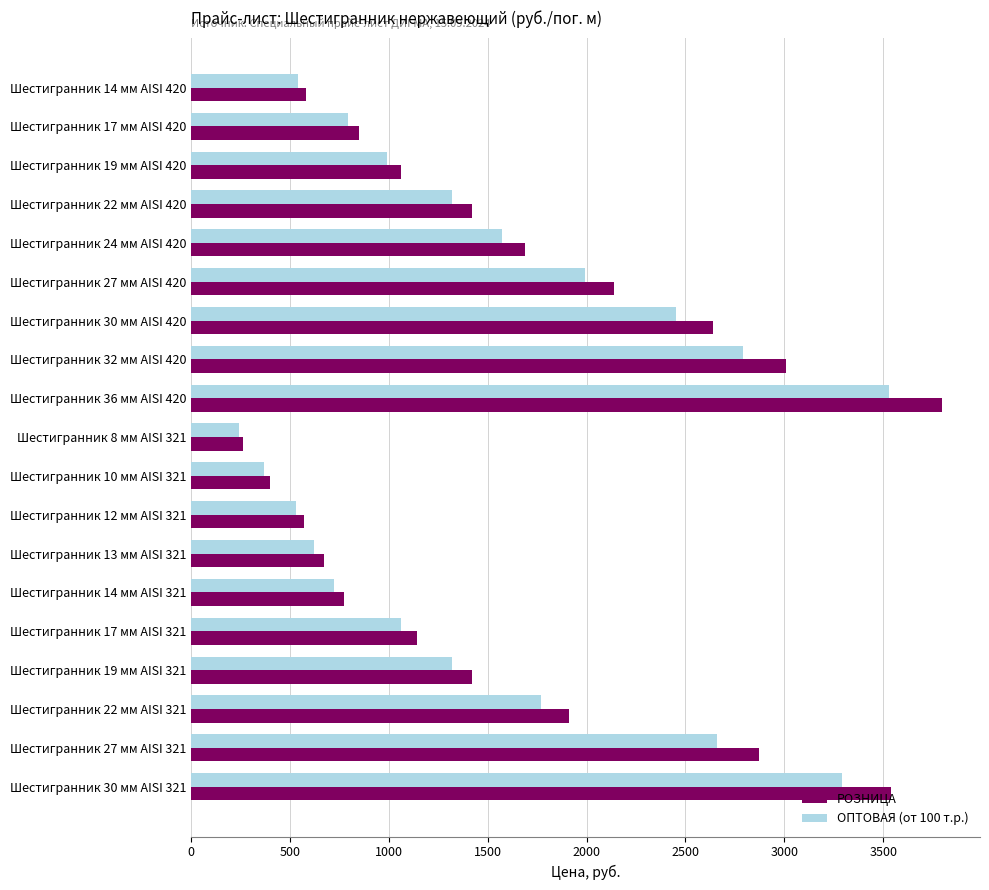

What is the average value of the РОЗНИЦА series?

1618